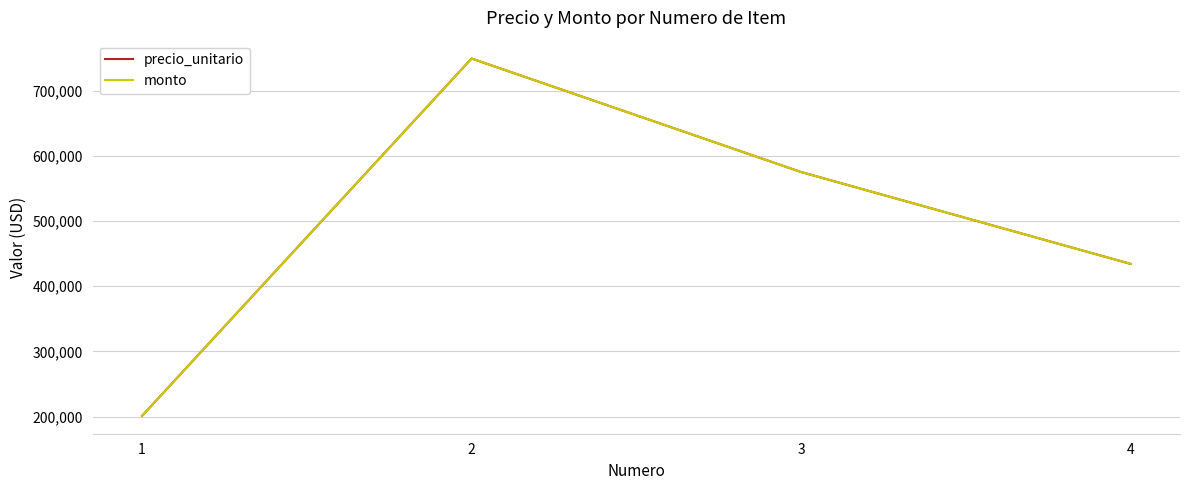

At how many categories does at least one series exceed 653003?

1